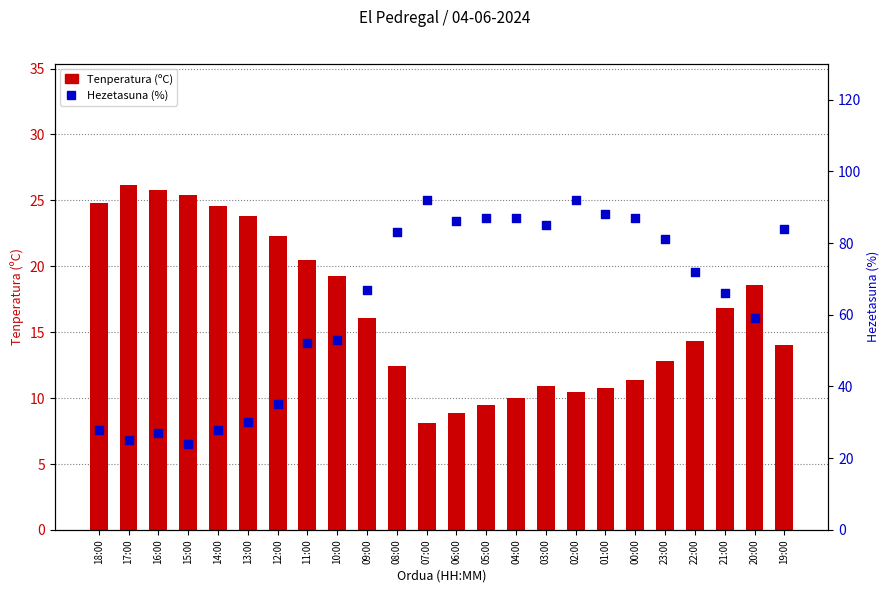

Which series reaches the minimum Y coordinate?

Tenperatura (ºC)